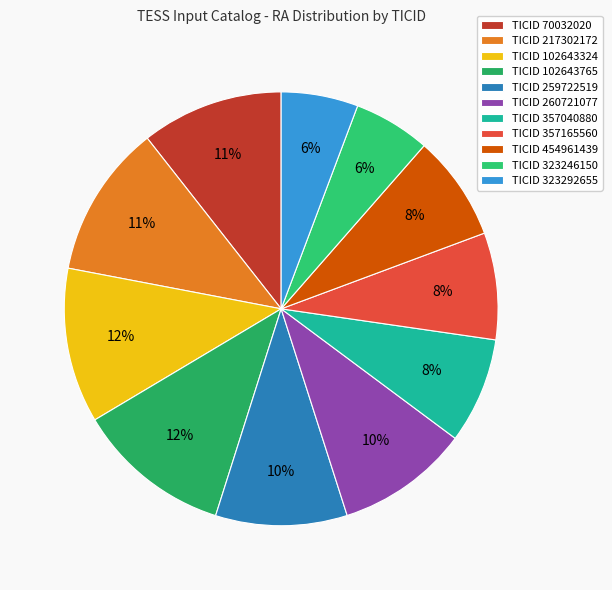

Count the number of slices in the pie.

11